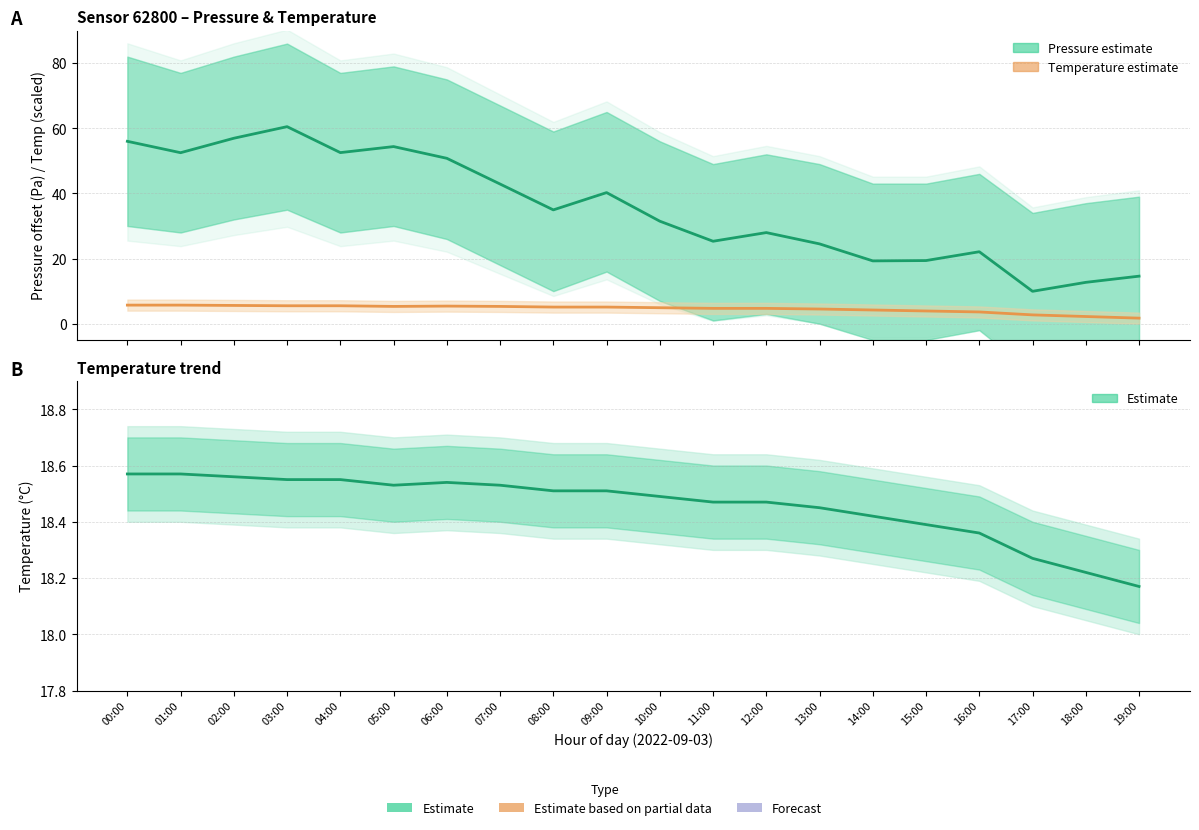

What is the label of the 9th point from the right?

11:00